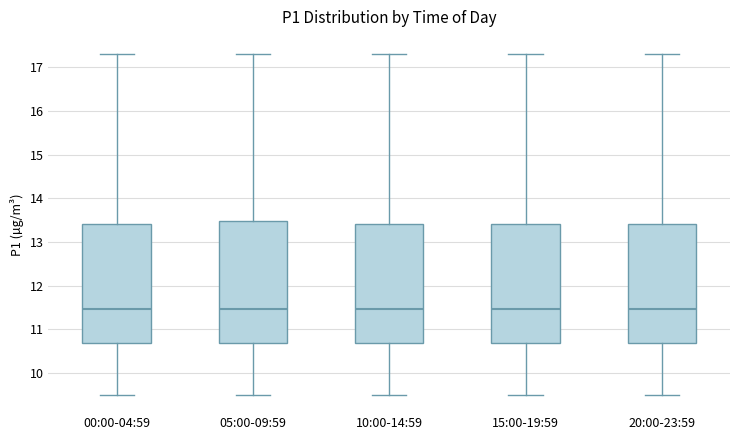

Reading left to right, transcribe this box plot: for each box, give where its median line is, the range the box spans, and where its two whiskers end, as read against the y-axis. The values are not printed on the chart, so give them approximately, as read against the axis.

00:00-04:59: median 11.5, box 10.7 to 13.4, whiskers 9.5 to 17.3
05:00-09:59: median 11.5, box 10.7 to 13.5, whiskers 9.5 to 17.3
10:00-14:59: median 11.5, box 10.7 to 13.4, whiskers 9.5 to 17.3
15:00-19:59: median 11.5, box 10.7 to 13.4, whiskers 9.5 to 17.3
20:00-23:59: median 11.5, box 10.7 to 13.4, whiskers 9.5 to 17.3